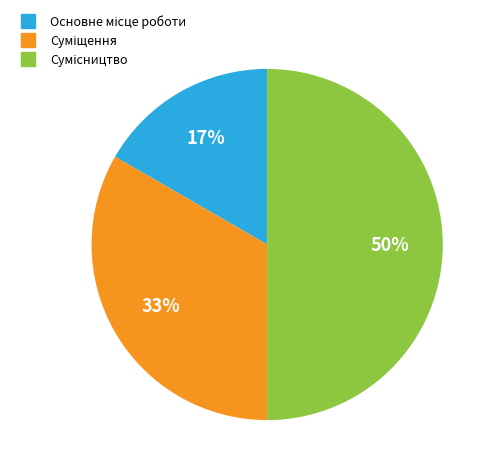

To the nearest percent, what is the average slice percentage?

33%